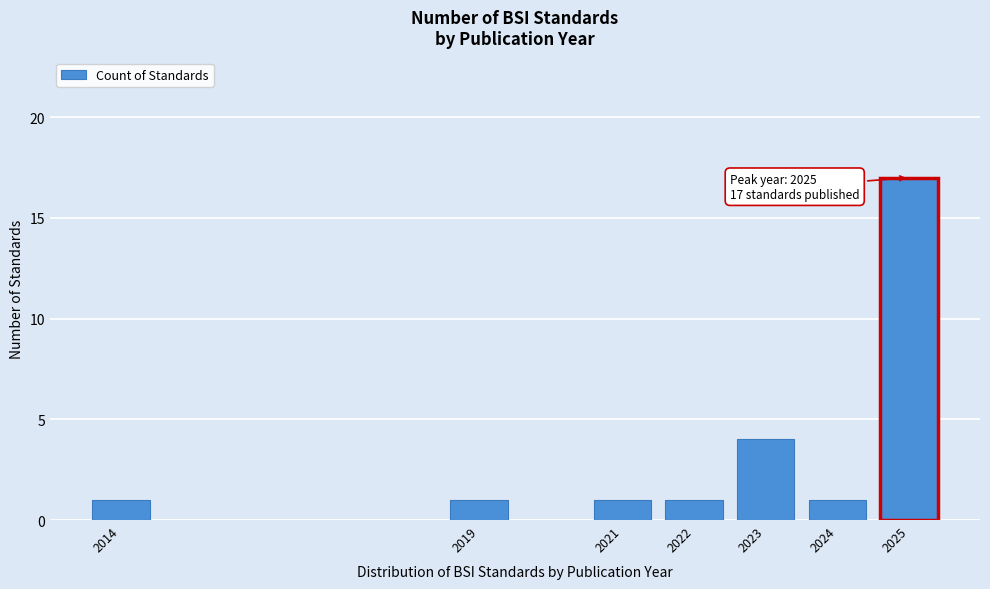

Reading left to right, what are all the values shown in this chart?

1	1	1	1	4	1	17